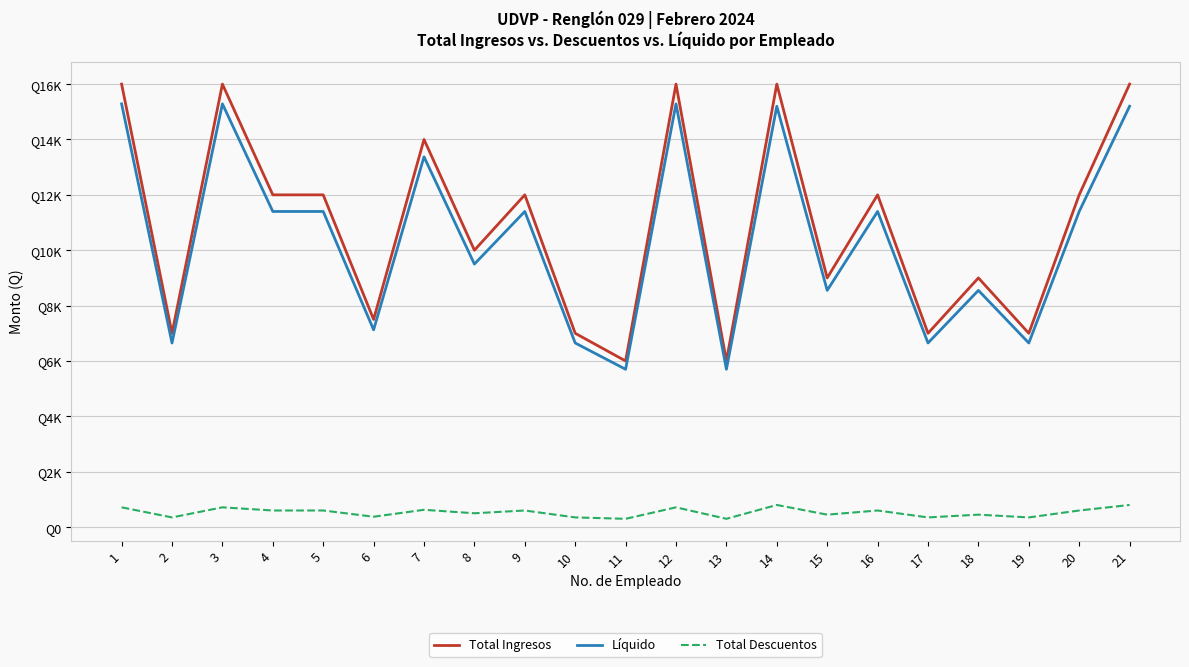

The value of Total Ingresos at 14 is 16000.0. True or false?

True